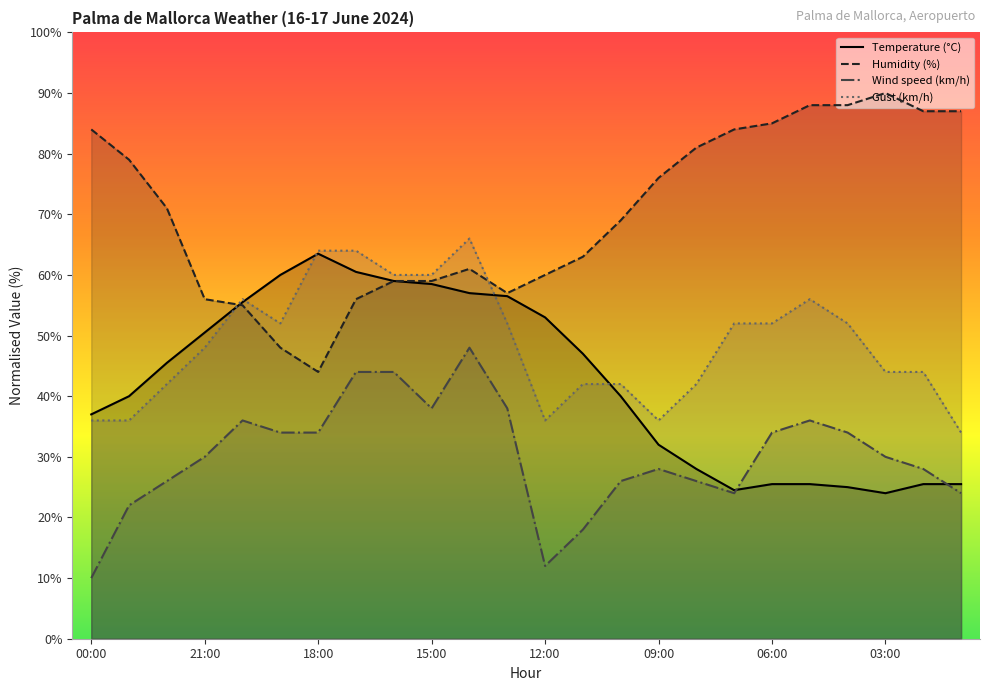

Rank the series at 18:00 from lowest to highest value.

Wind speed (km/h), Humidity (%), Temperature (°C), Gust (km/h)